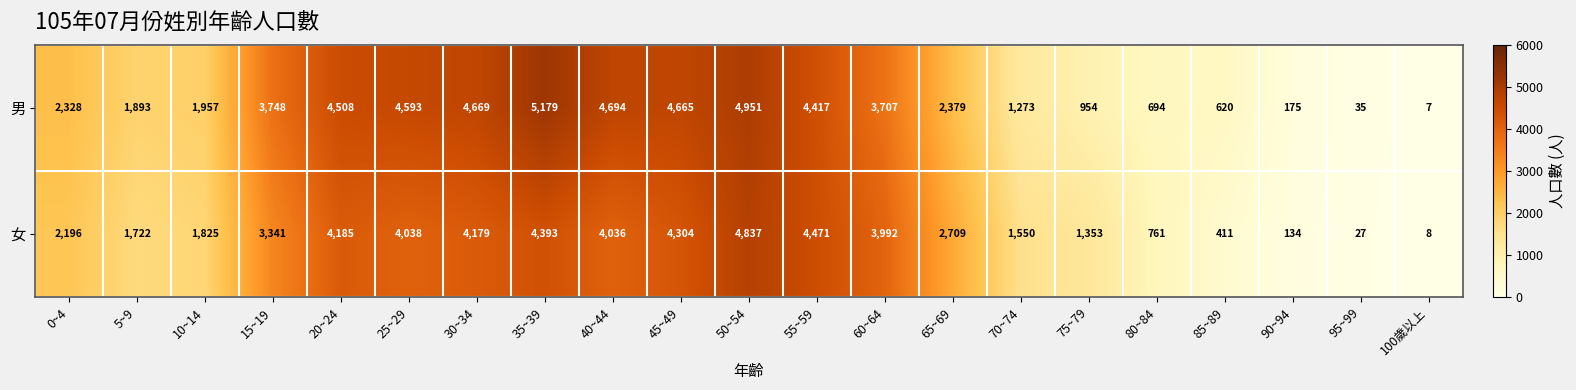

Which series changed the most between 5~9 and 90~94?

男